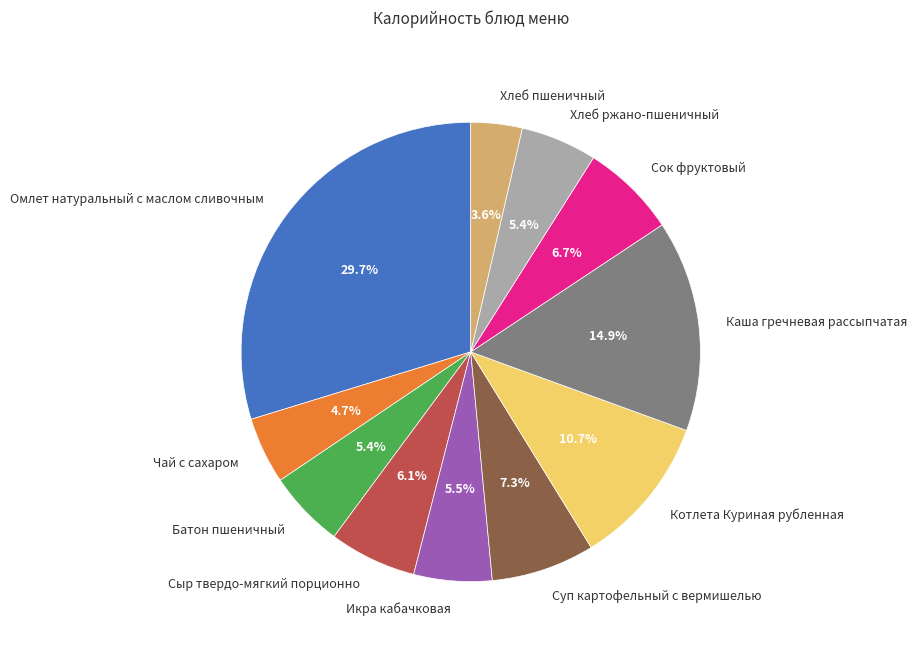

Count the number of slices in the pie.

11